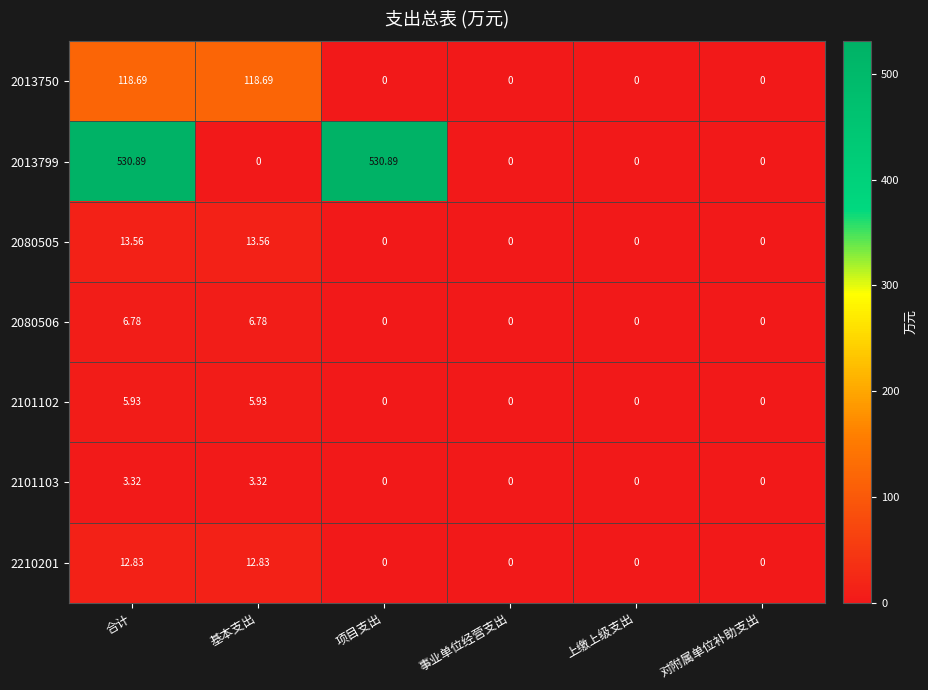

At which category is the sum across all series the highest?

合计